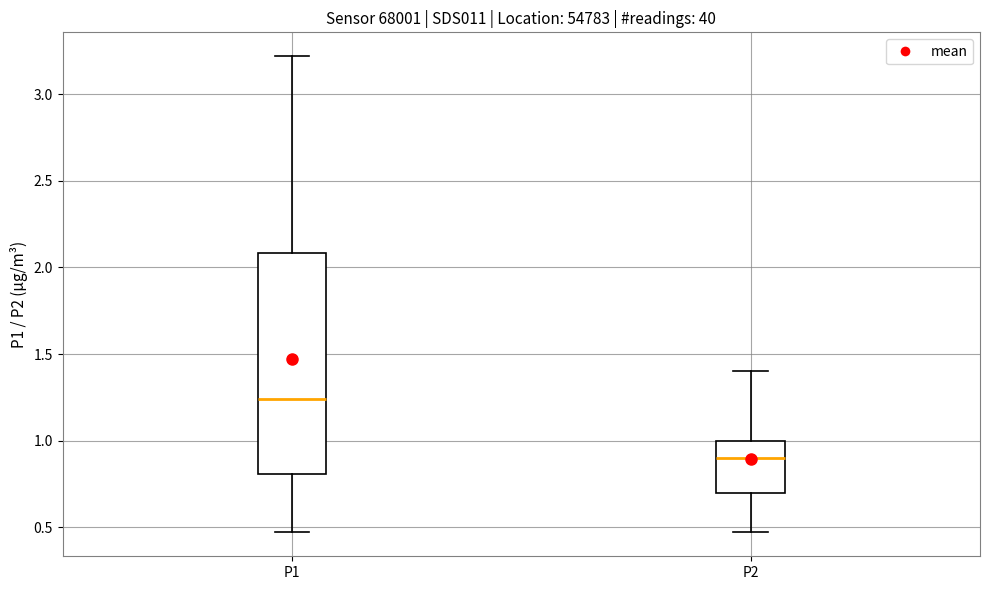

Which box has the lowest median line?

P2